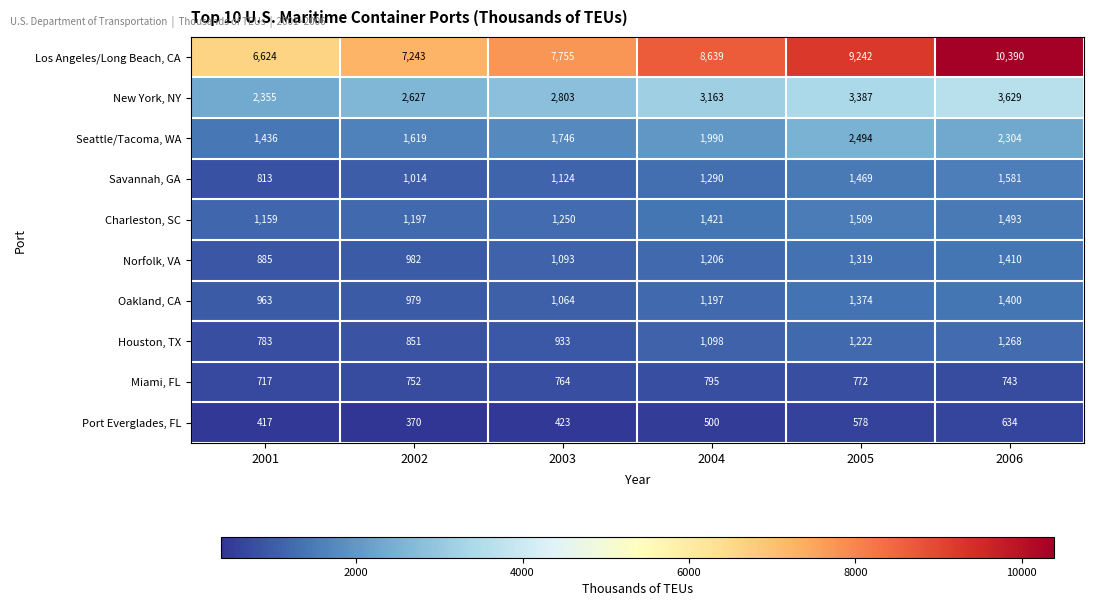

How many data points does each series have?

6